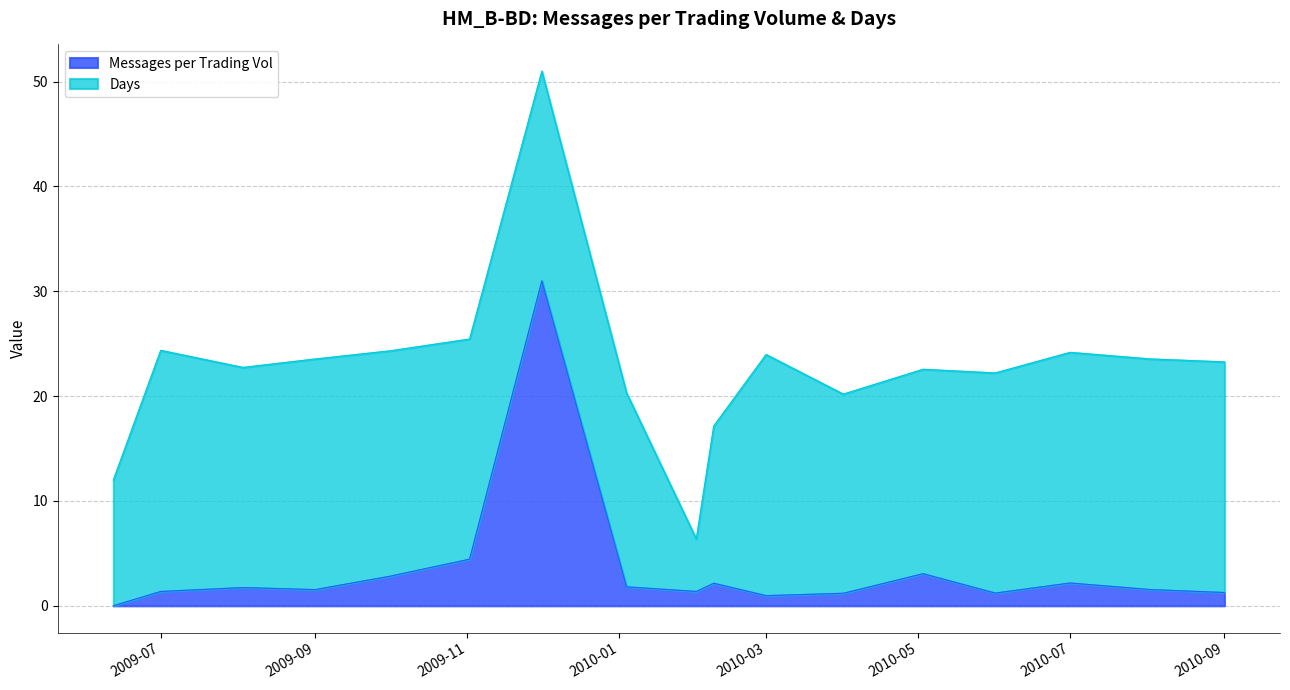

What is the maximum value for Messages per Trading Vol?

31.0